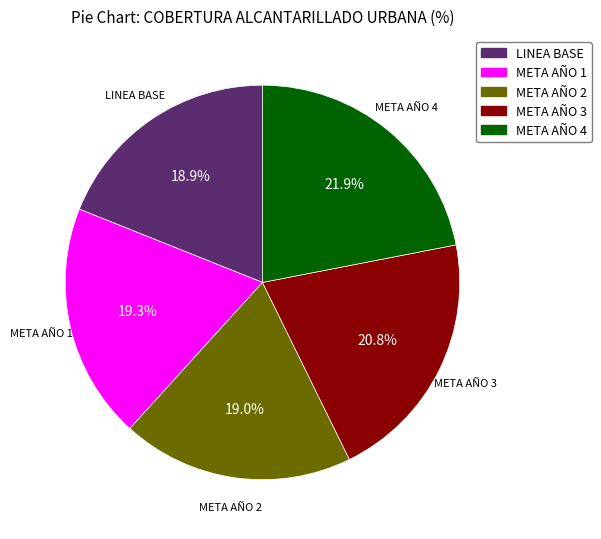

Is the sum of META AÑO 4 and META AÑO 3 greater than half?

No